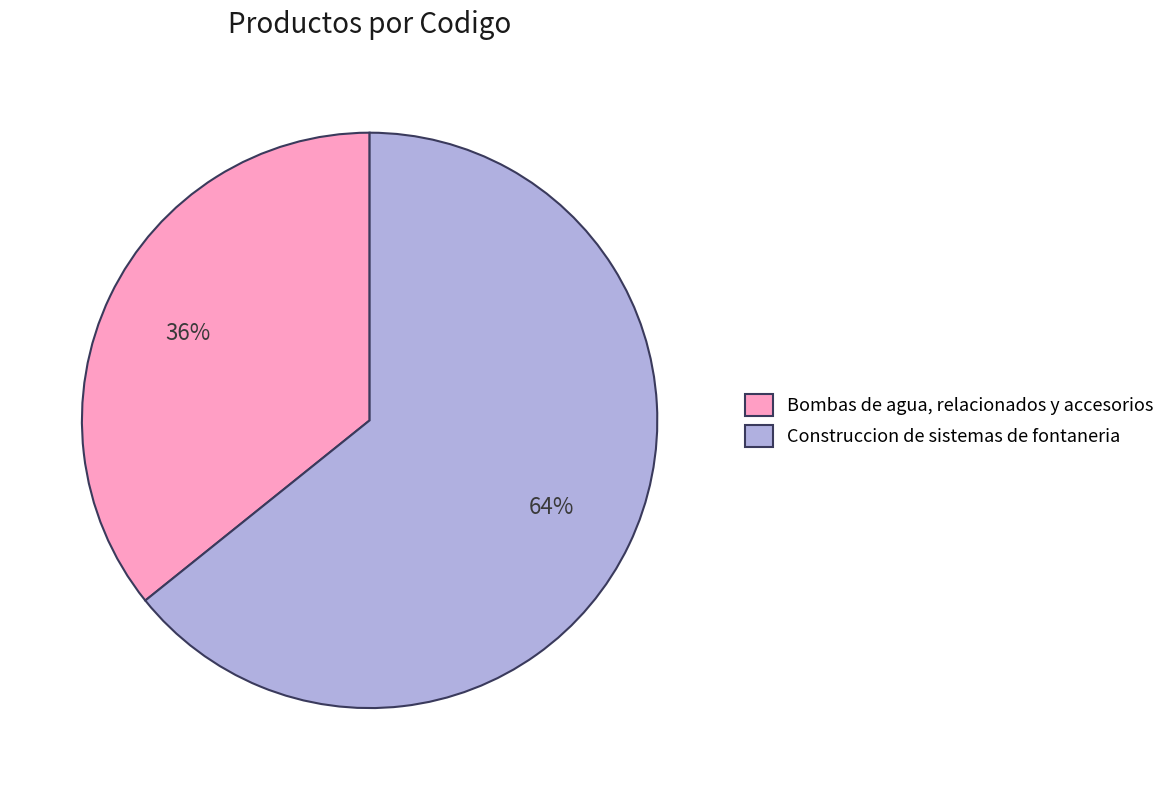

Combined, do Construccion de sistemas de fontaneria and Bombas de agua, relacionados y accesorios account for over 50%?

Yes